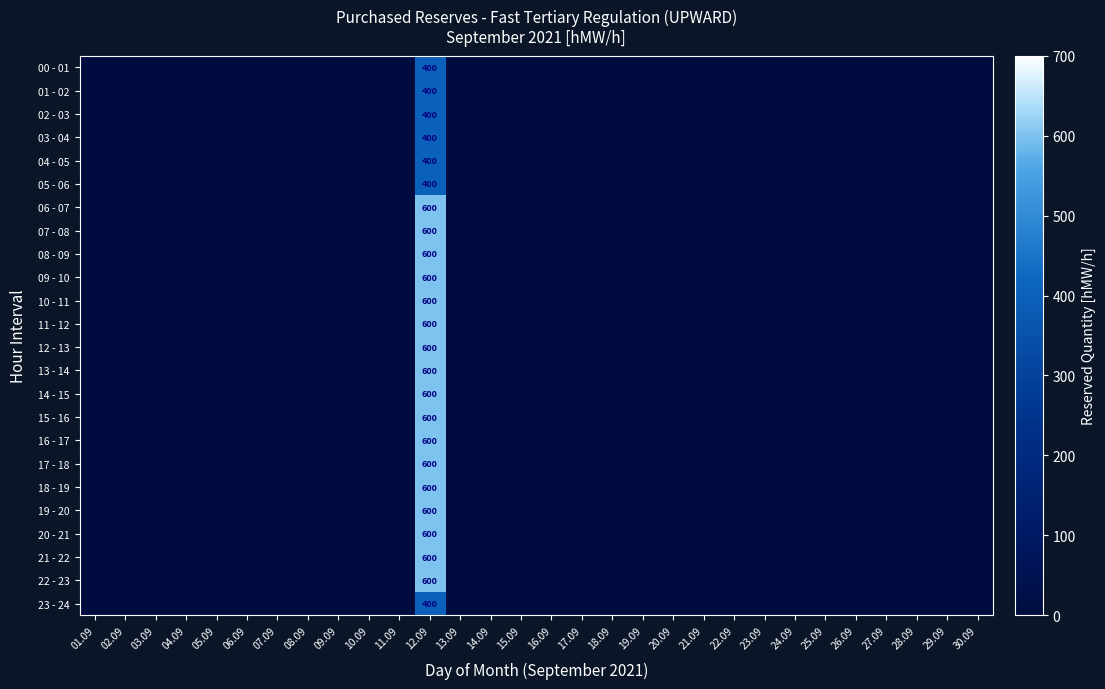

What is the maximum value shown in the chart?

600